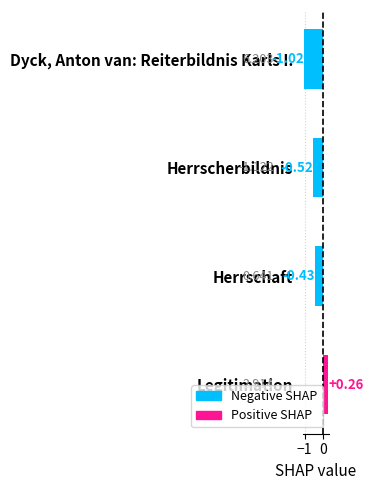

At which category does the chart reach its peak across all series?

Legitimation